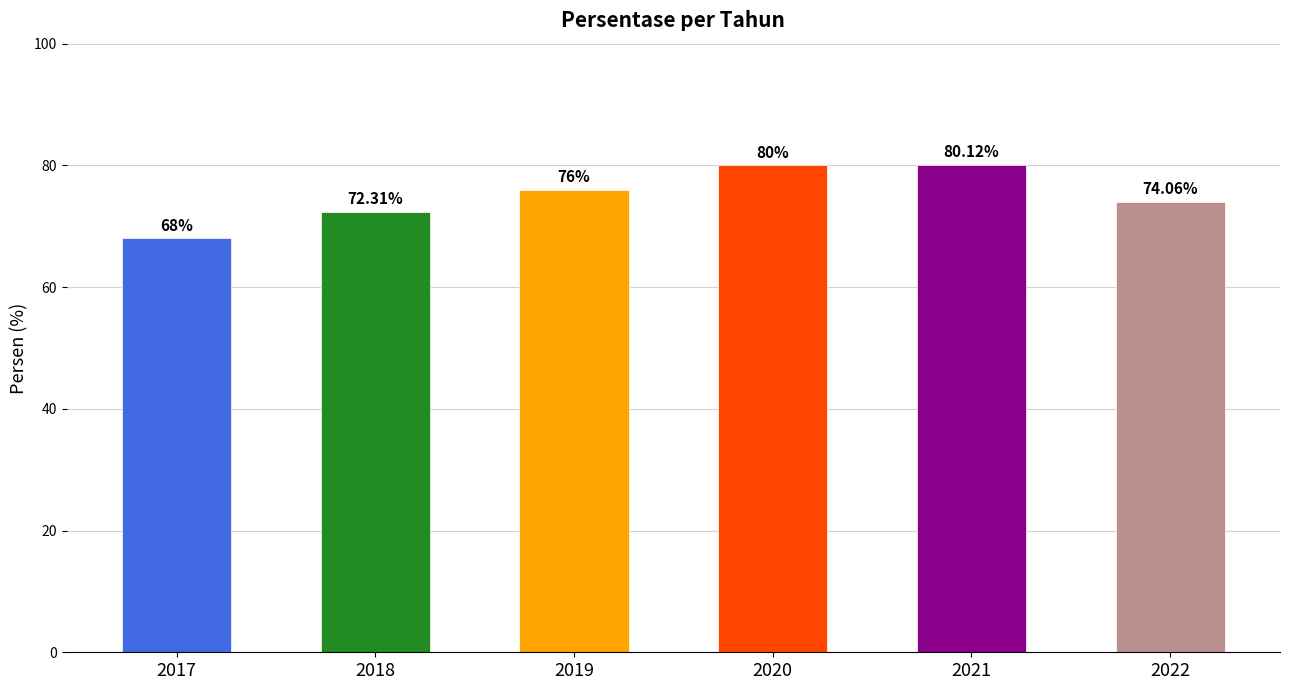

Reading left to right, what are all the values shown in this chart?

68.0	72.3	76.0	80.0	80.1	74.1